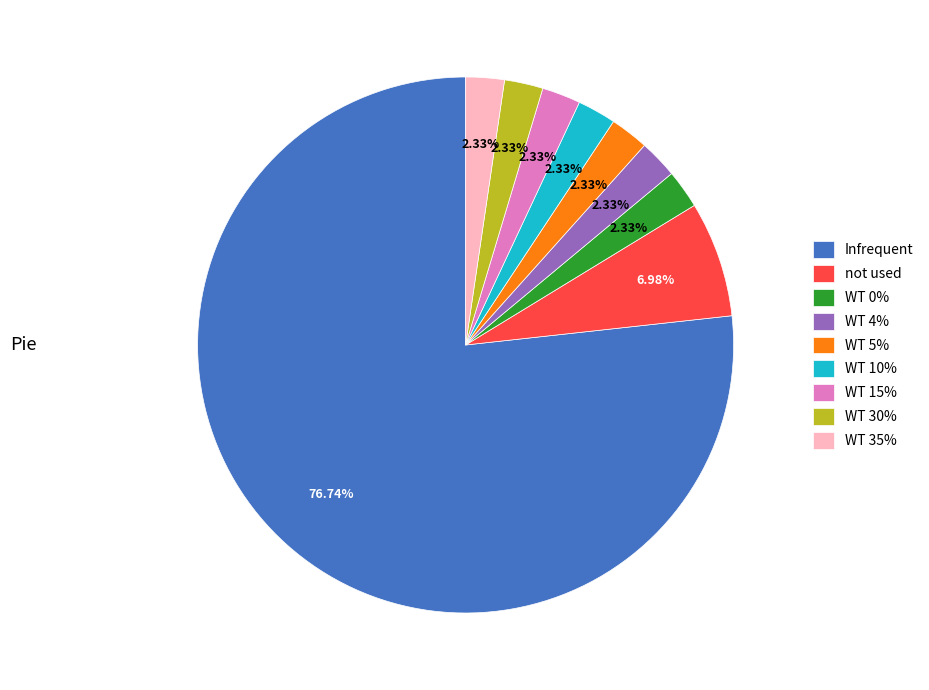

Count the number of slices in the pie.

9